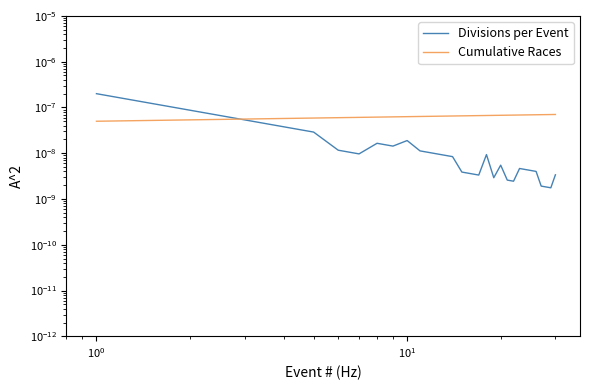

Which series has the largest range (max minus min)?

Divisions per Event